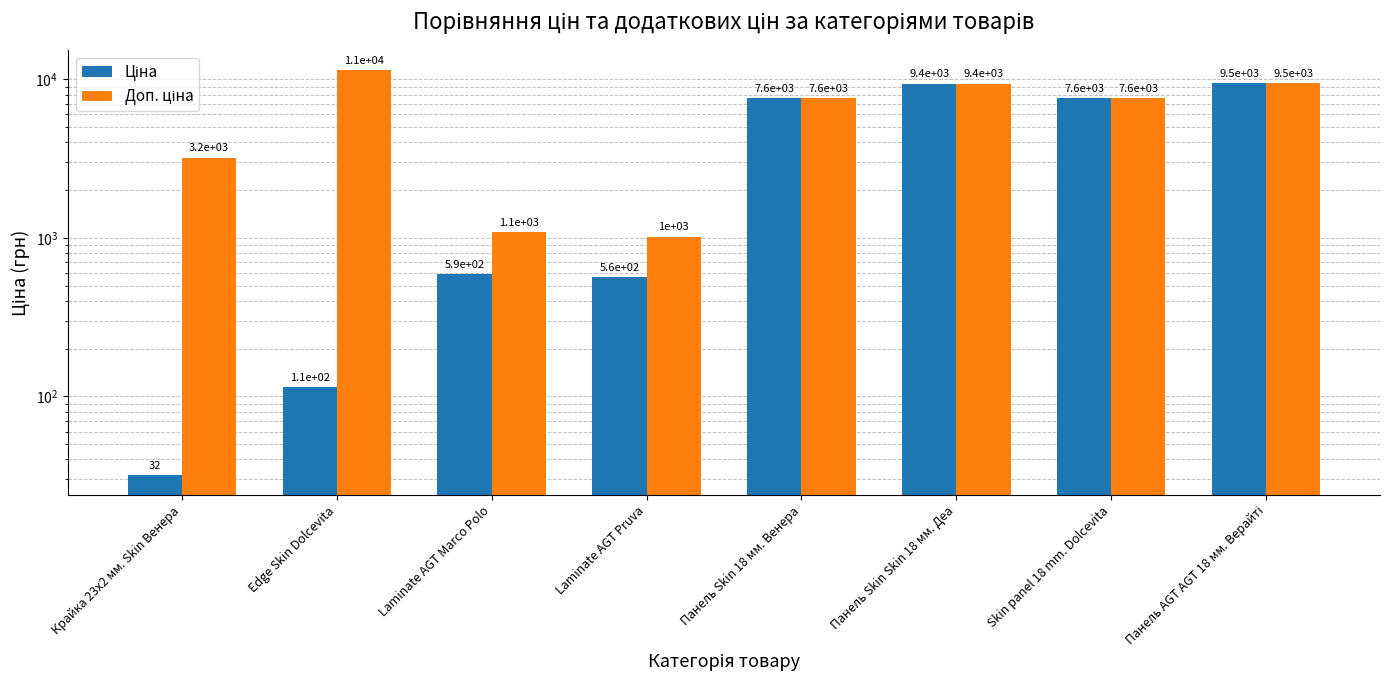

Is it true that Доп. ціна equals 1017.8 at Laminate AGT Pruva?

True